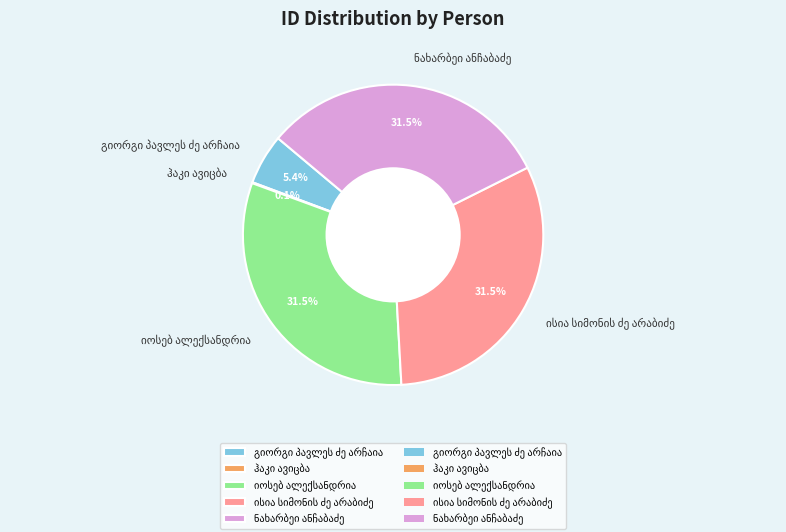

Is there a majority slice in this chart?

No